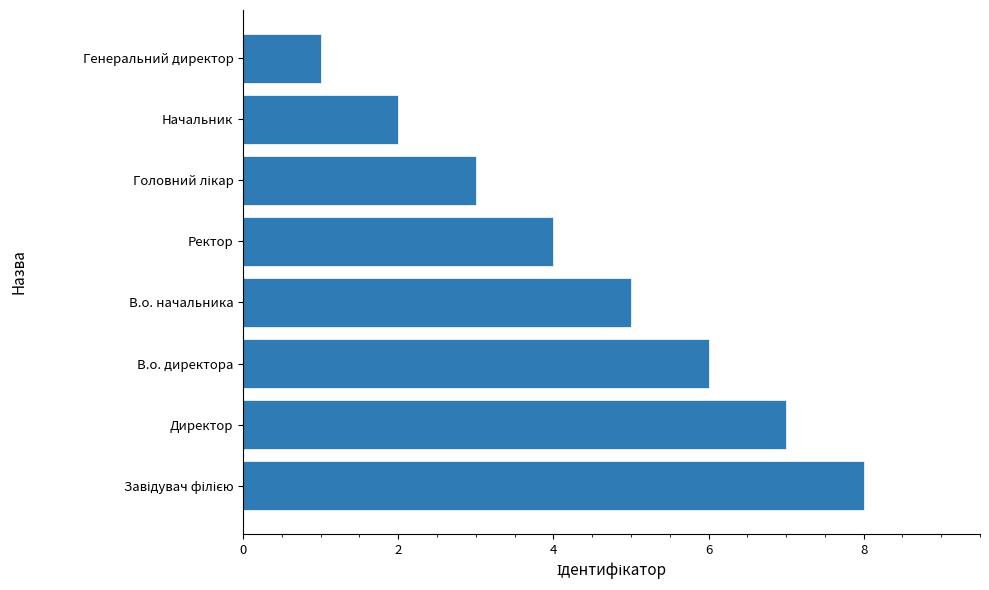

The value at В.о. директора is 4. True or false?

False